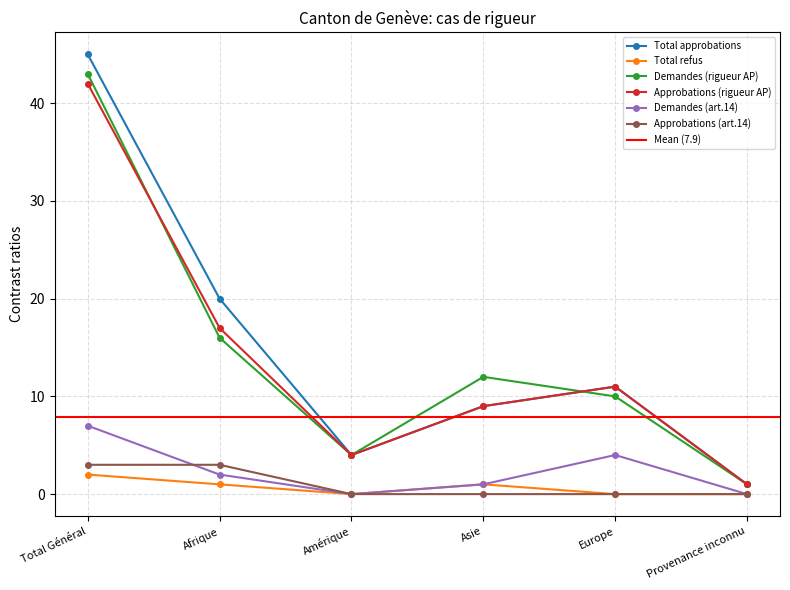

What is the difference between the second highest and minimum values in the Approbations (art.14) series?

3